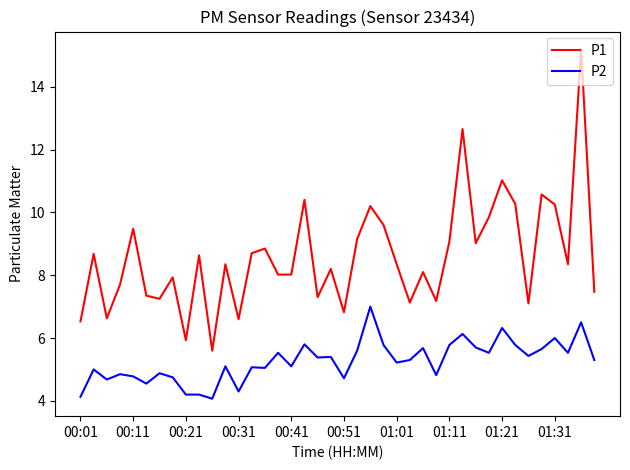

Rank the series by their maximum value, from highest to lowest.

P1, P2